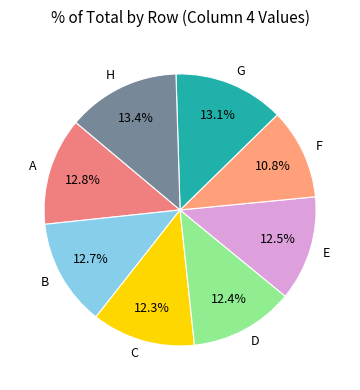

Is there a majority slice in this chart?

No